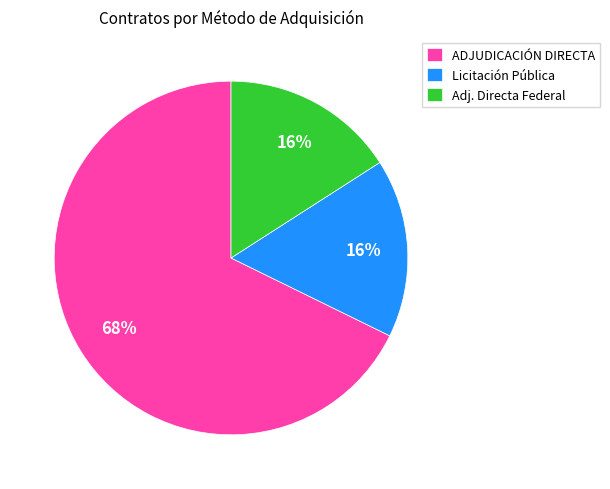

Does ADJUDICACIÓN DIRECTA represent more than half of the total?

Yes